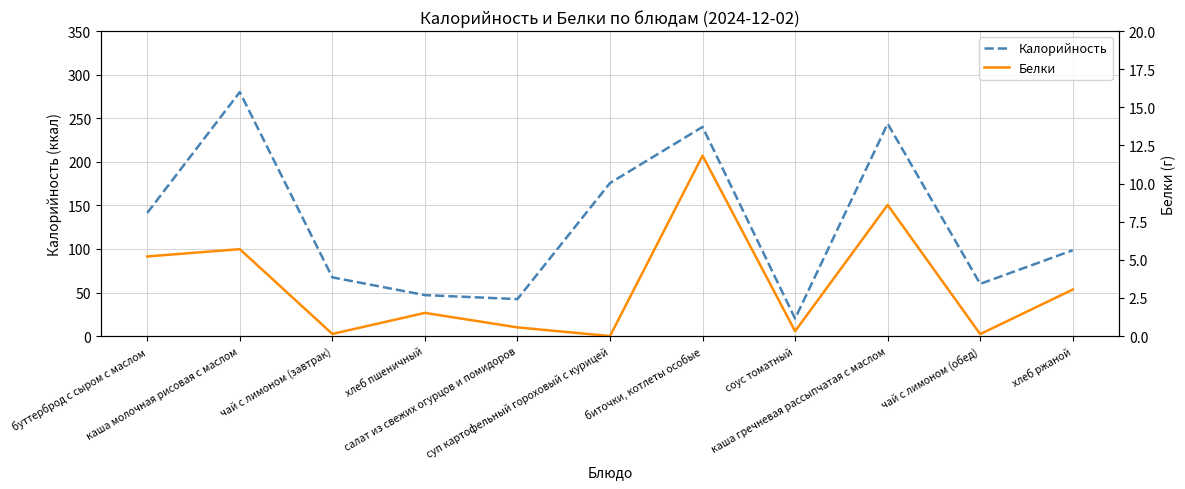

What is the label of the 2nd point from the right?

чай с лимоном (обед)